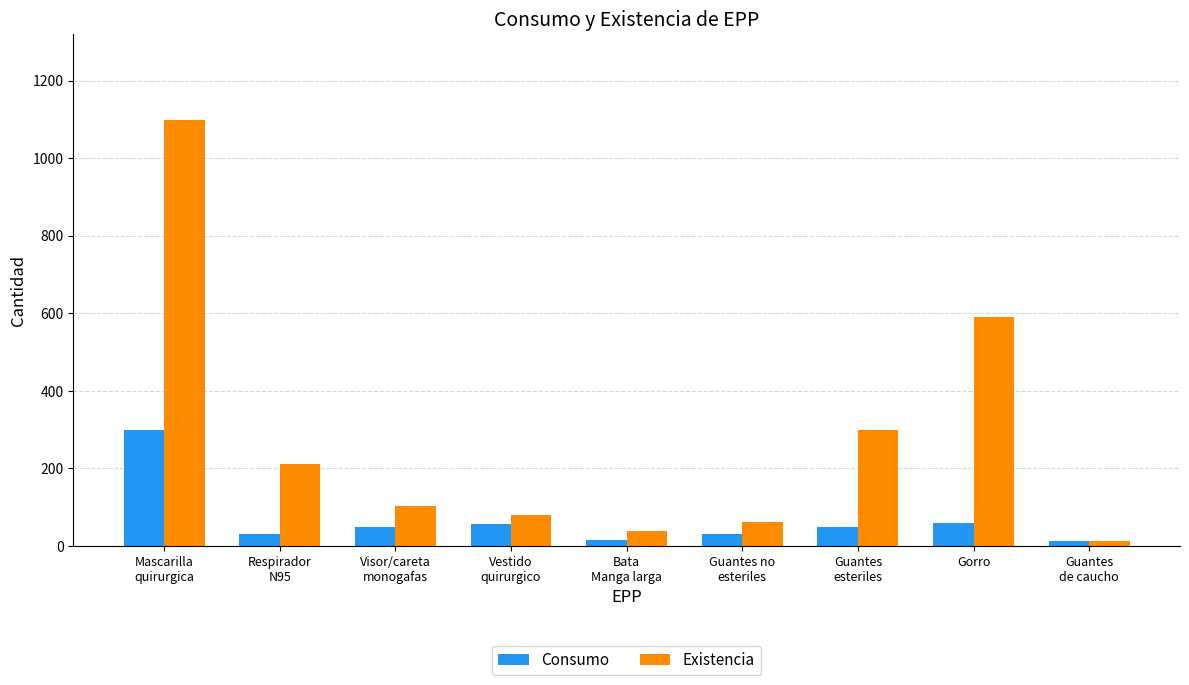

List the series in order of their overall mean, highest first.

Existencia, Consumo